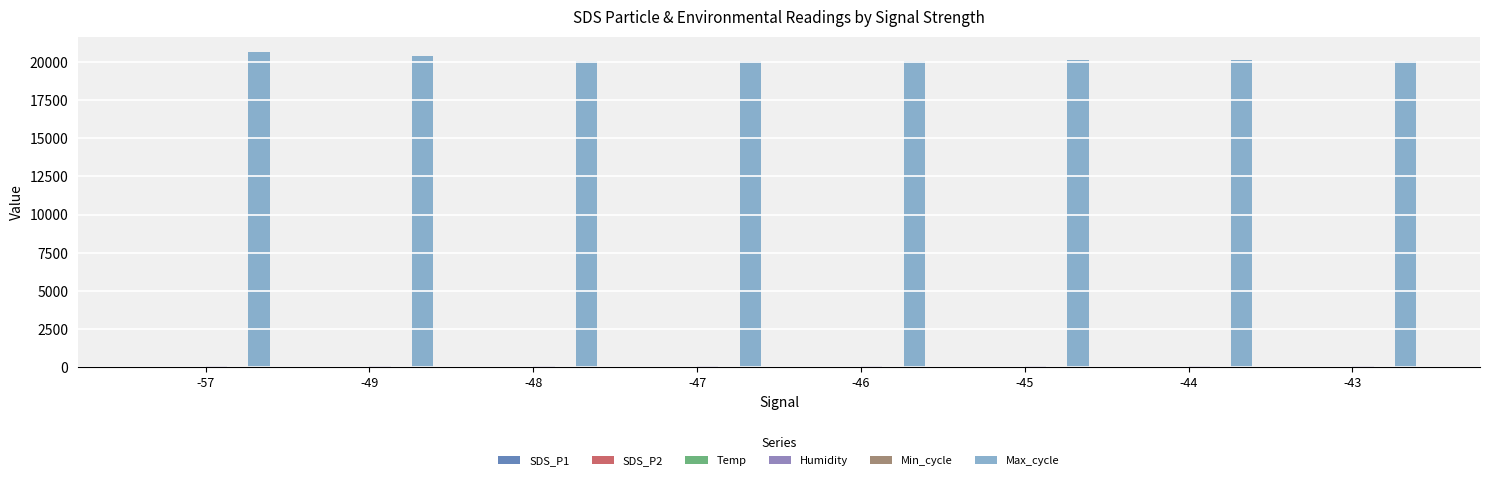

What is the difference between the SDS_P2 values at -57 and -43?

2.9